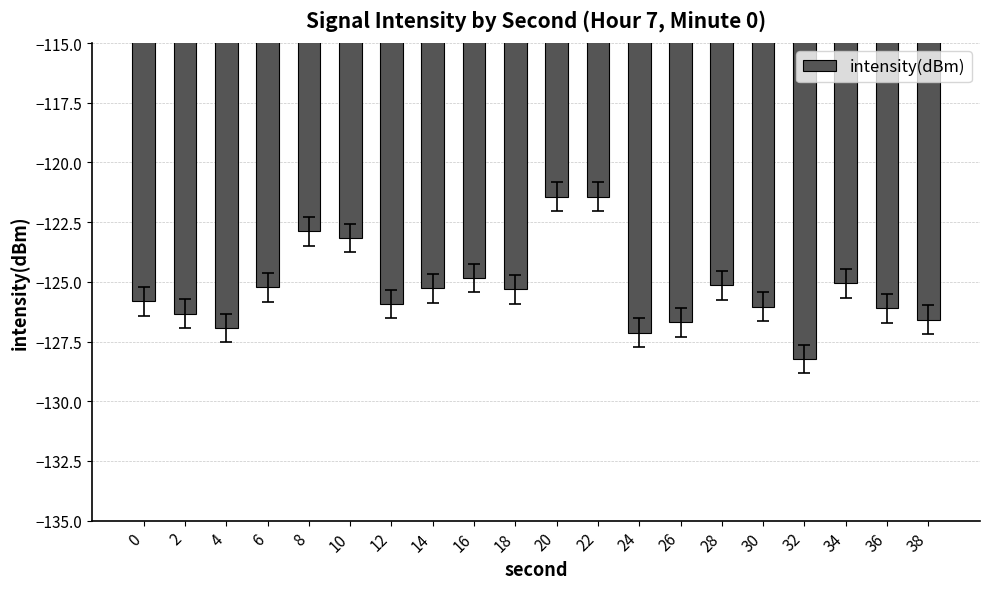

How many data points does each series have?

20